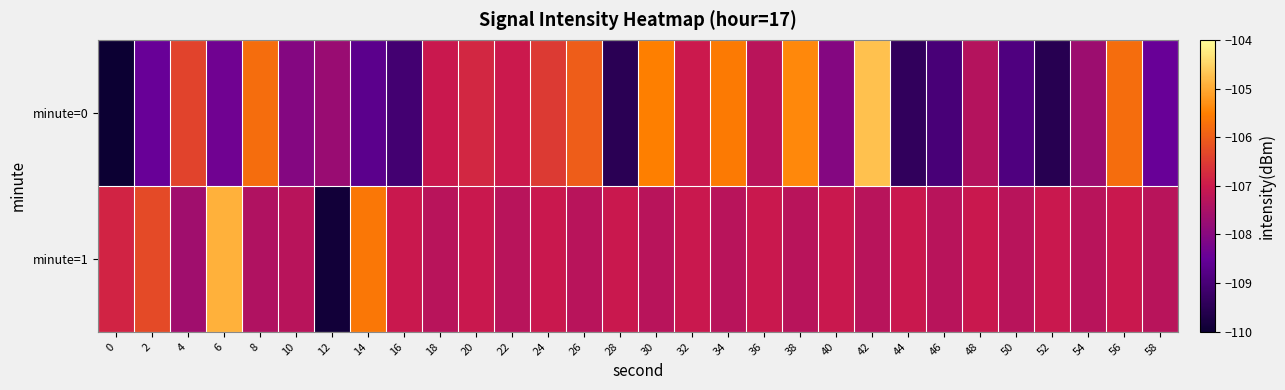

List the series in order of their overall mean, highest first.

minute=1, minute=0